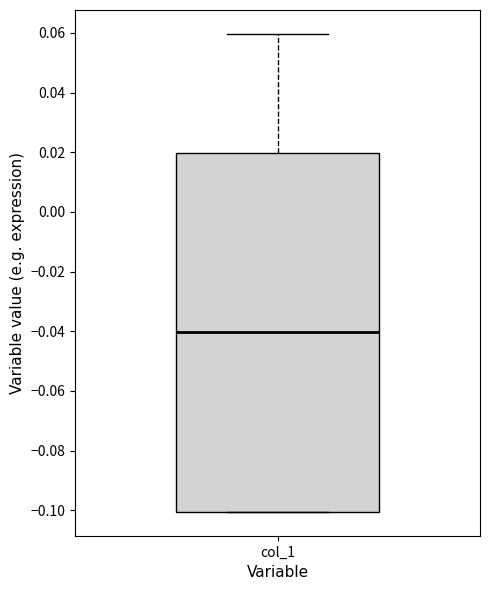

Where is the upper edge of the box for col_1 on the y-axis? The values are not printed on the chart, so give them approximately, as read against the axis.

0.02